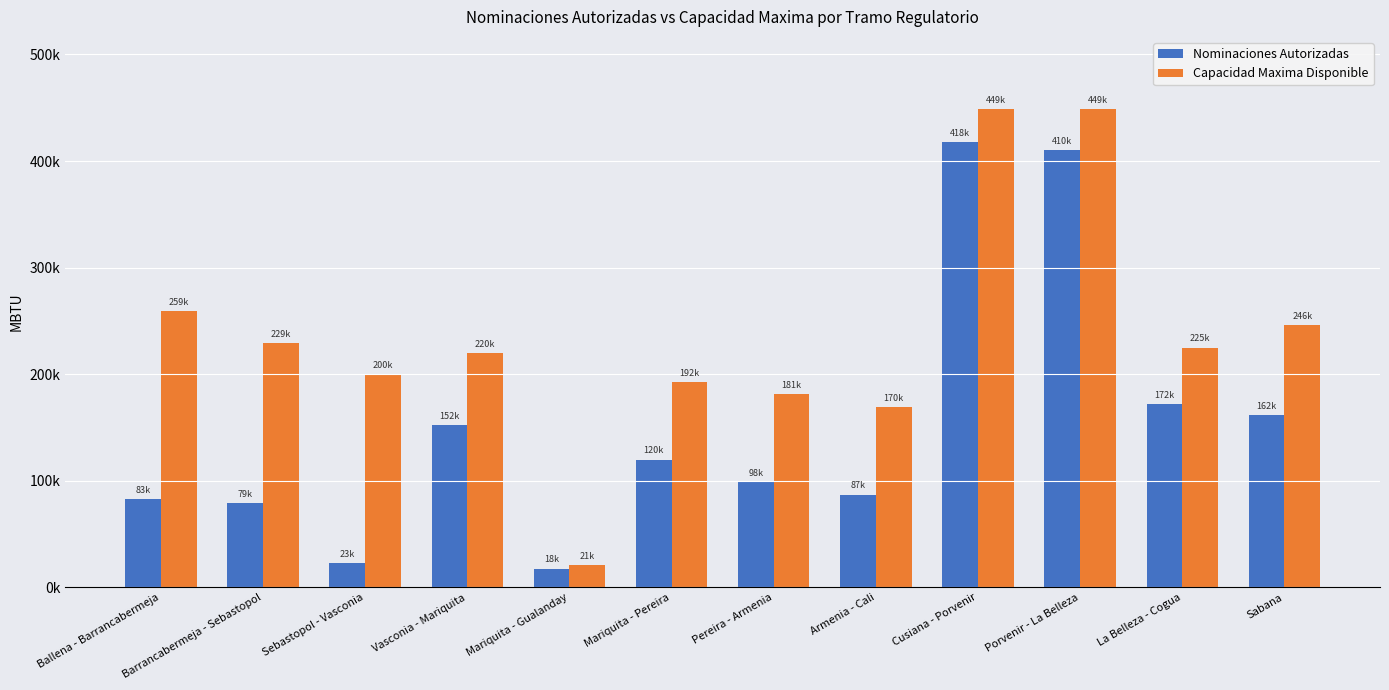

Read the Nominaciones Autorizadas value at Vasconia - Mariquita.

152213.0